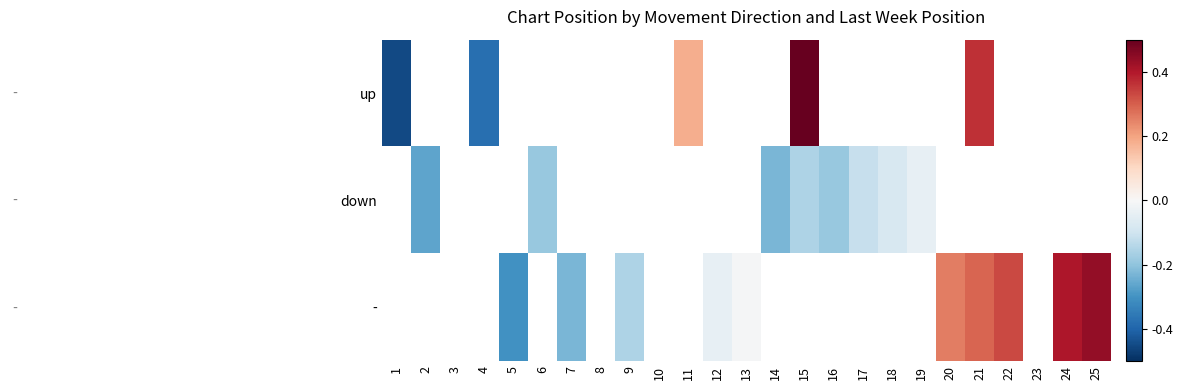

At how many categories does at least one series exceed 0?

7